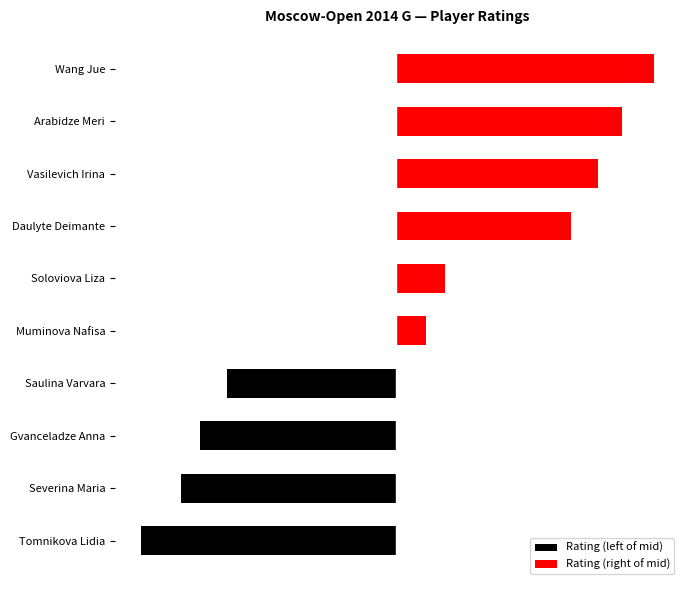

What position from the left is Gvanceladze Anna?

8